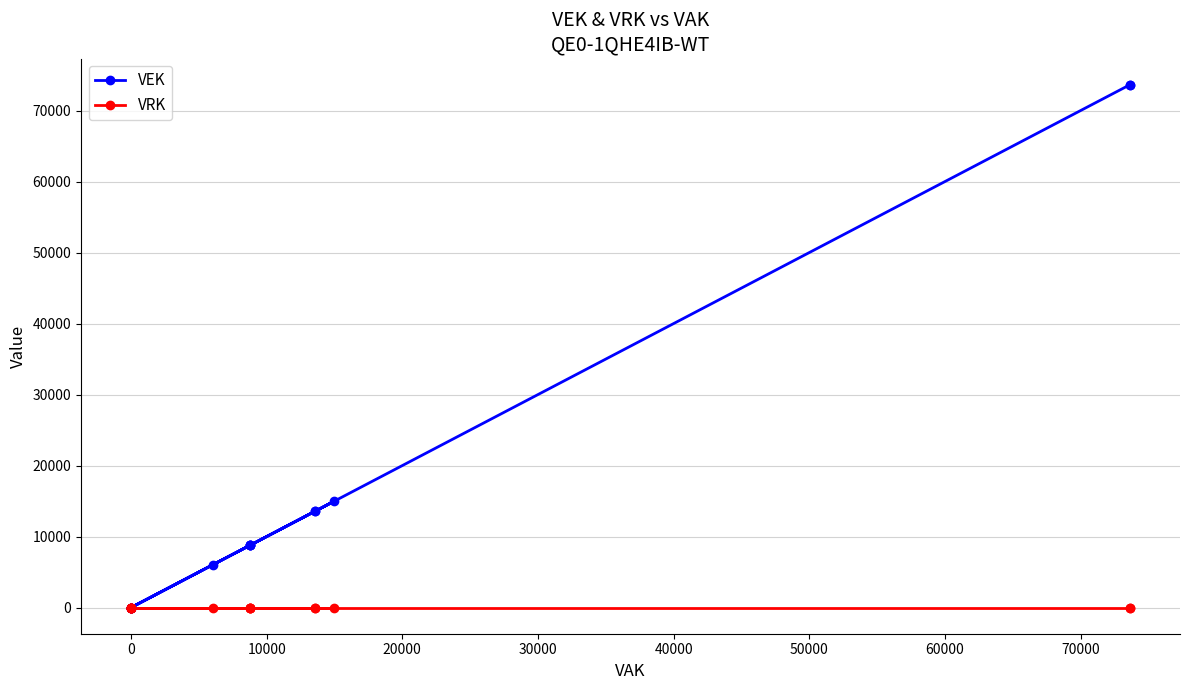

True or false: VEK and VRK cross at least once.

False